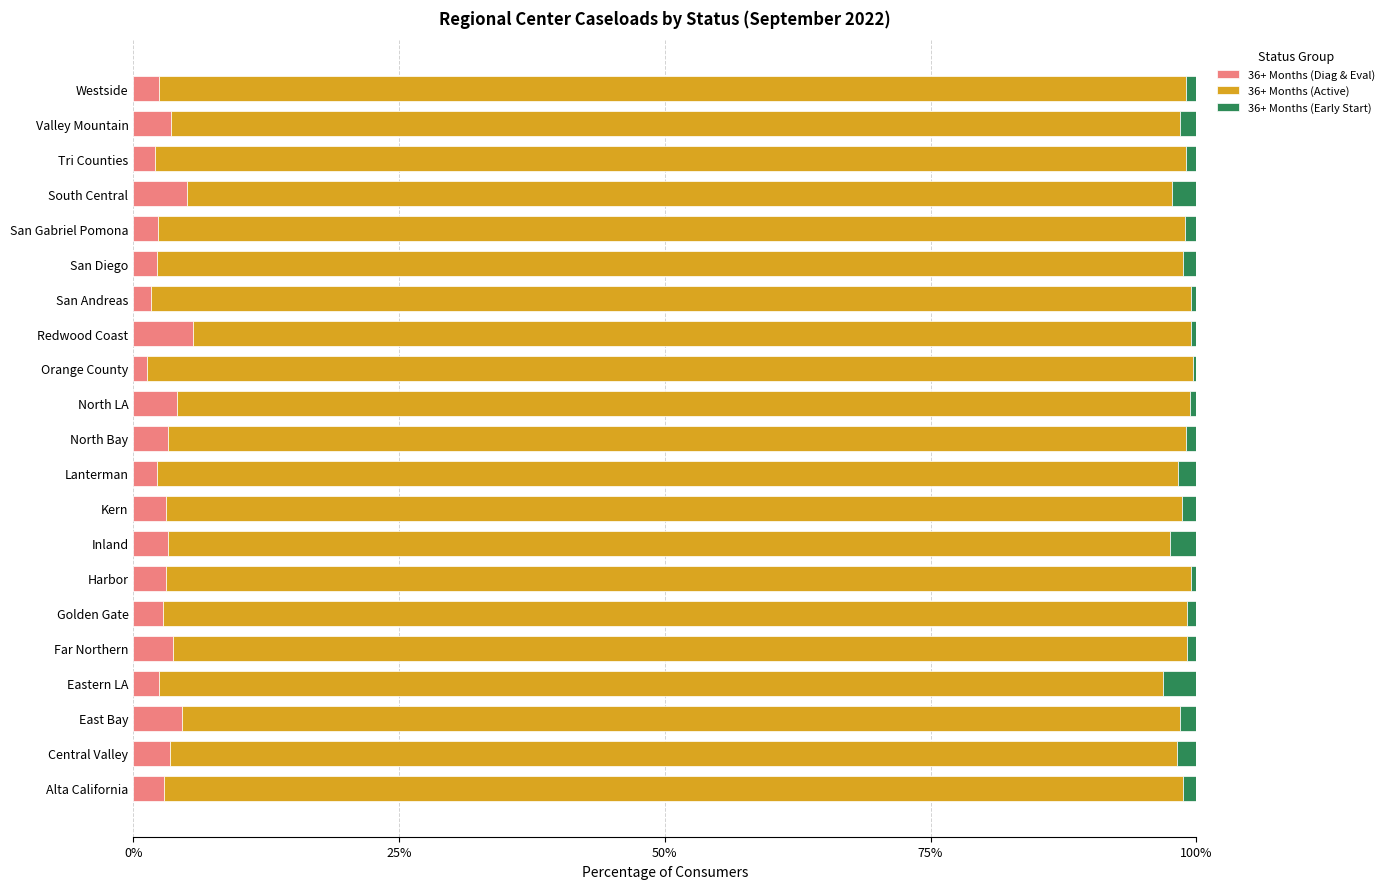

What is the highest value of the 36+ Months (Diag & Eval) series?

5.6